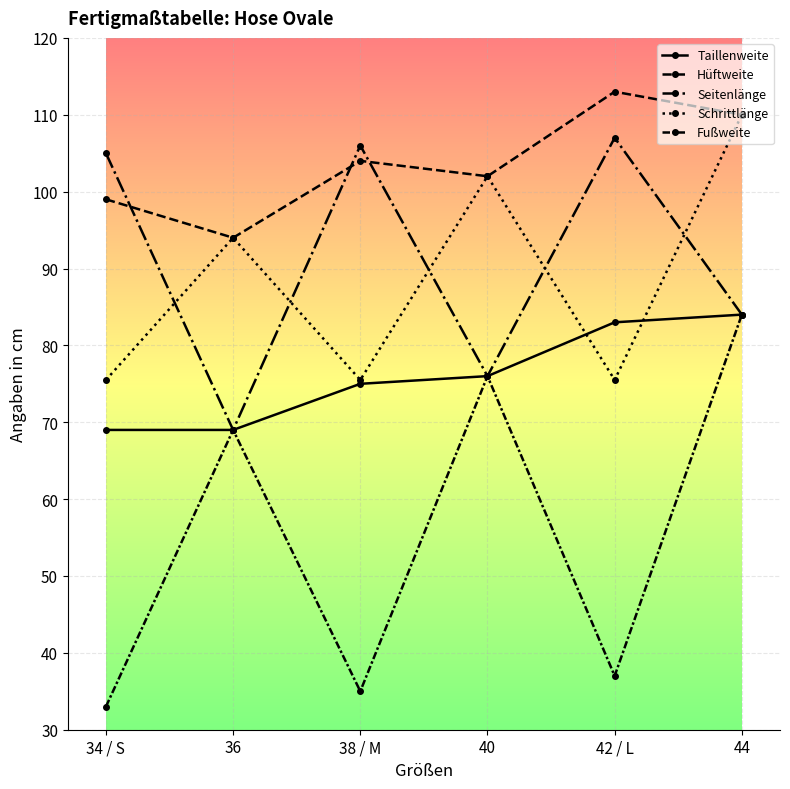

What is the minimum value shown in the chart?

33.0